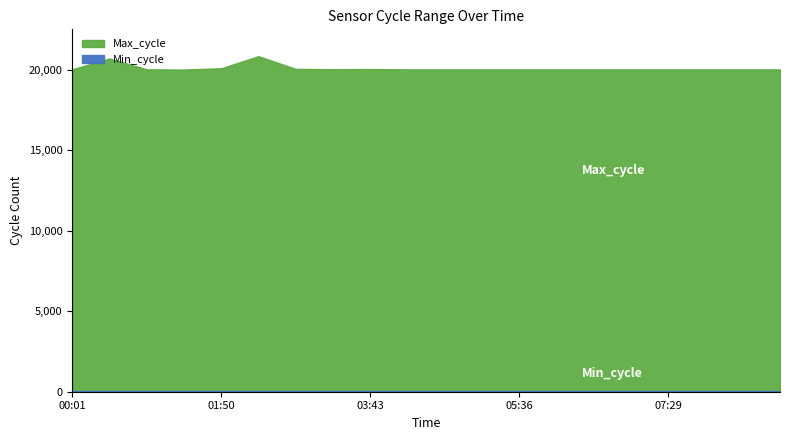

How many lines are shown in the chart?

2